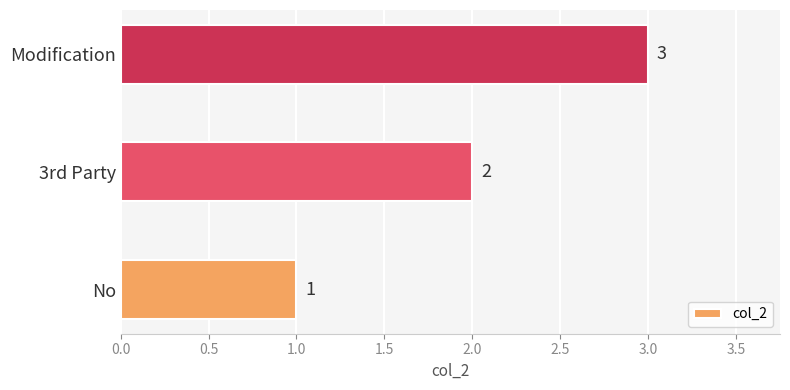

Between Modification and 3rd Party, which is larger?

Modification